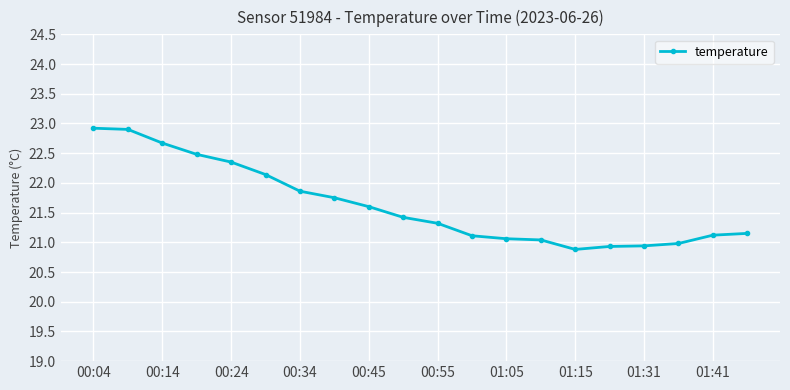

What is the maximum value shown in the chart?

22.9